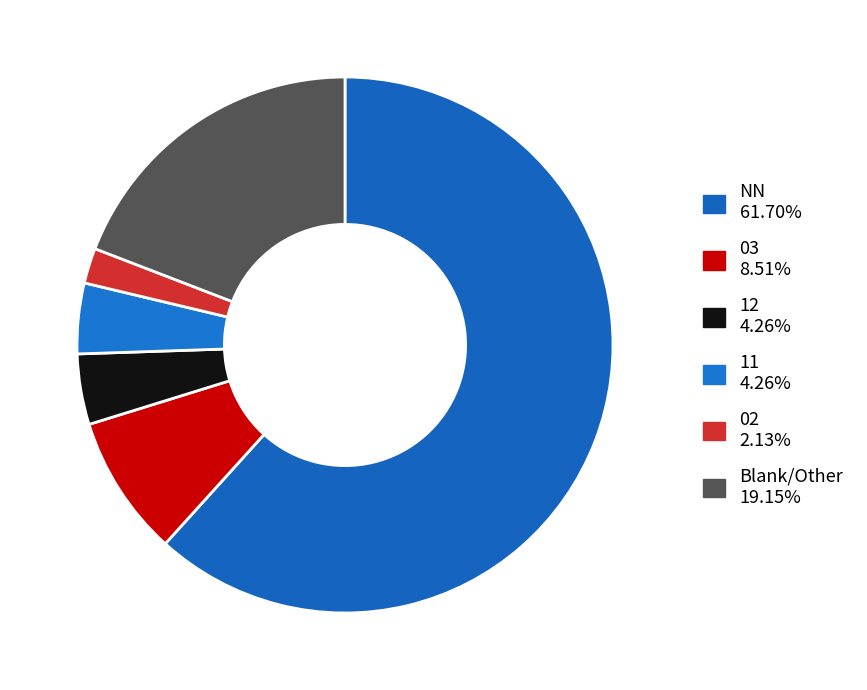

How many slices are in this pie chart?

6